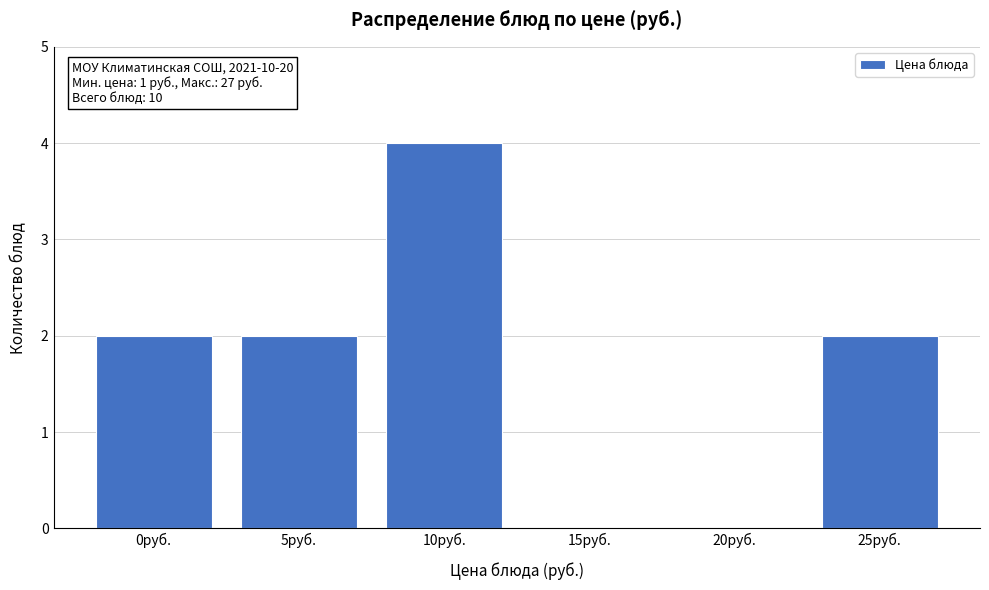

Reading right to left, what are all the values shown in this chart?

25руб.=2	20руб.=0	15руб.=0	10руб.=4	5руб.=2	0руб.=2